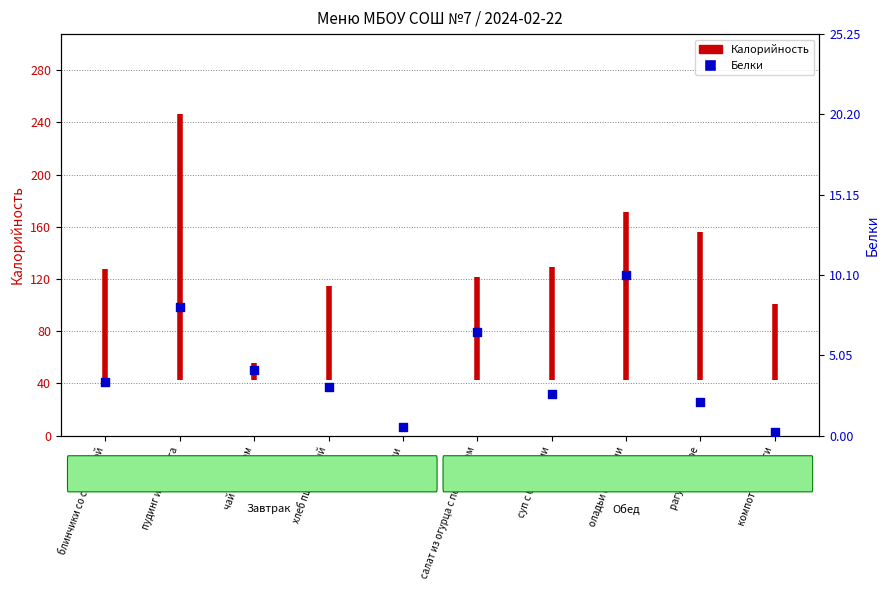

What is the change in value from хлеб пшеничный to киви?

-2.5